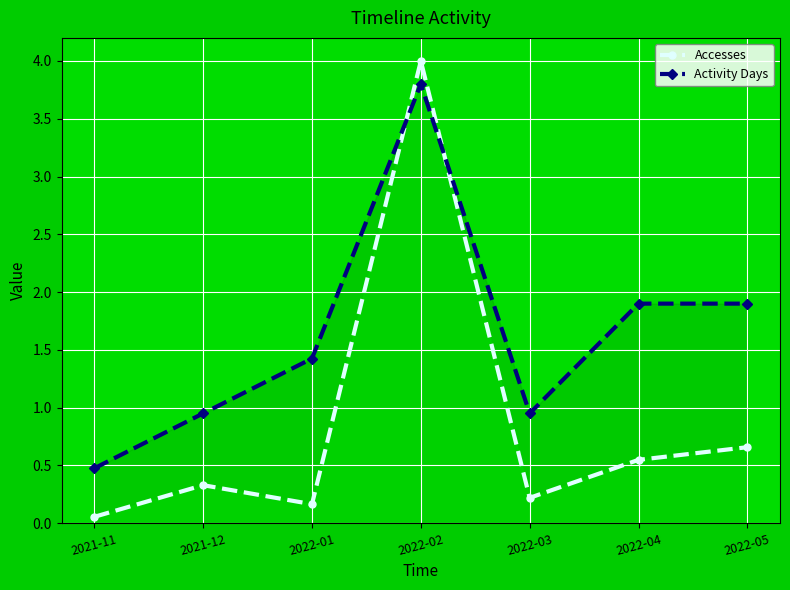

How many times do Activity Days and Accesses cross each other?

2